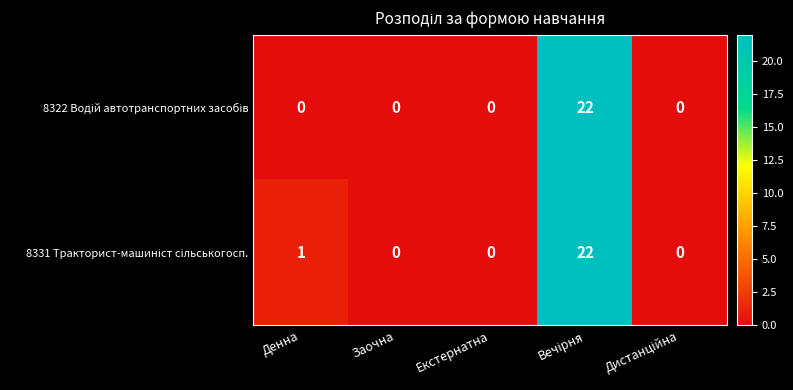

Count the number of data series in this chart.

2